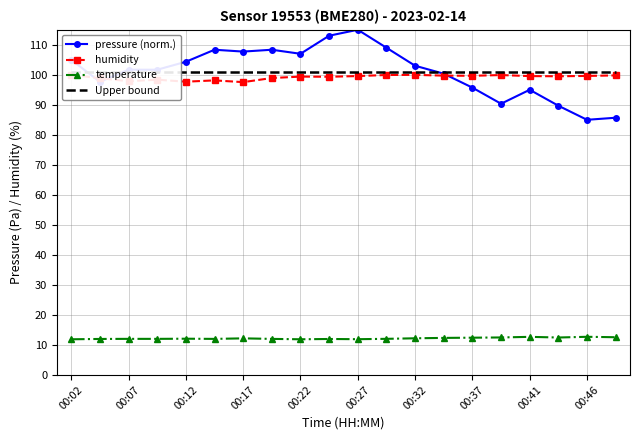

The humidity series shows 97.9 at 00:07. True or false?

True